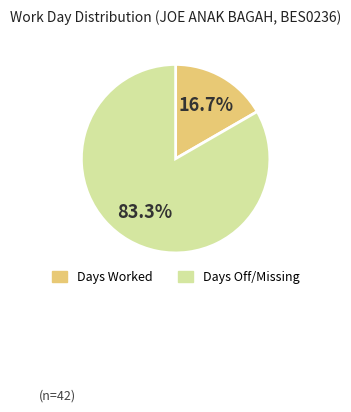

Count the number of slices in the pie.

2